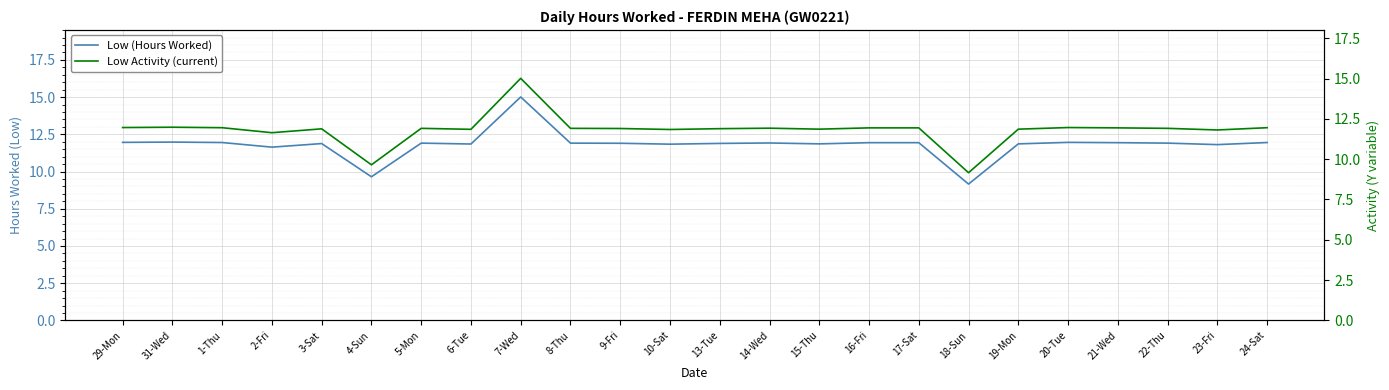

Which series has the widest spread of values?

Low (Hours Worked)